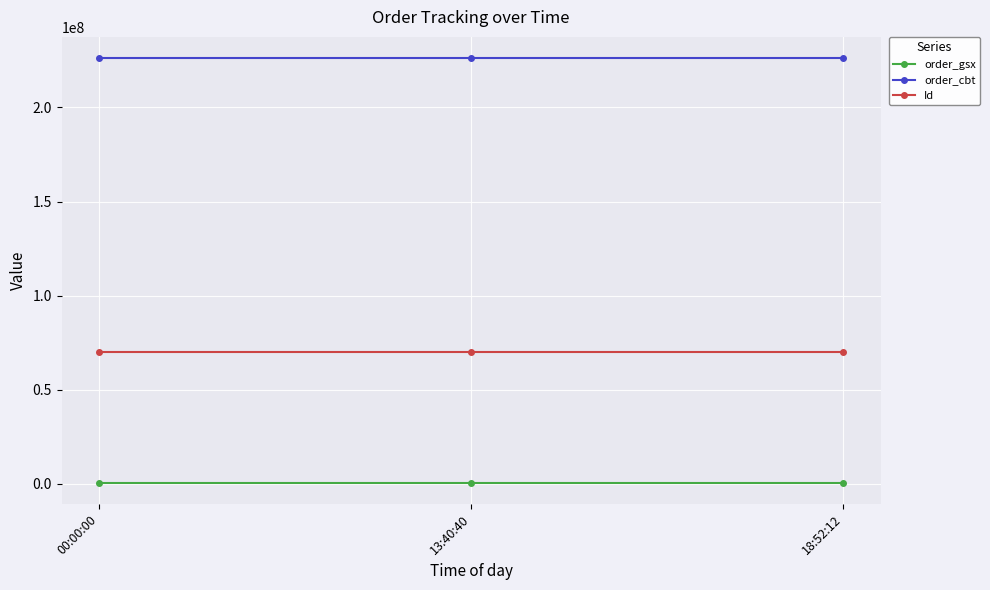

What is the average value of the order_cbt series?

226178432